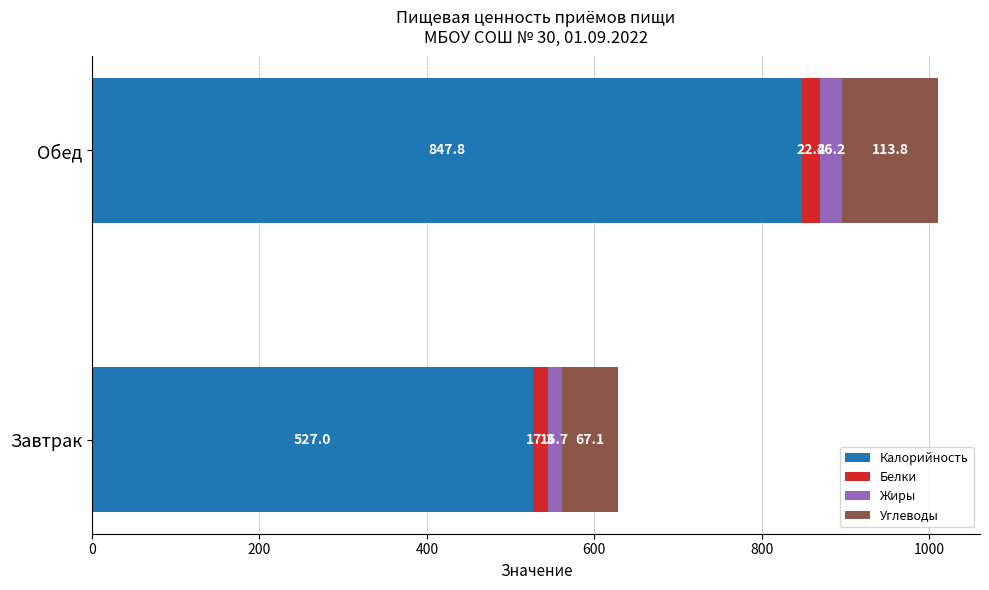

What is the total value across all series at Обед?

1010.2